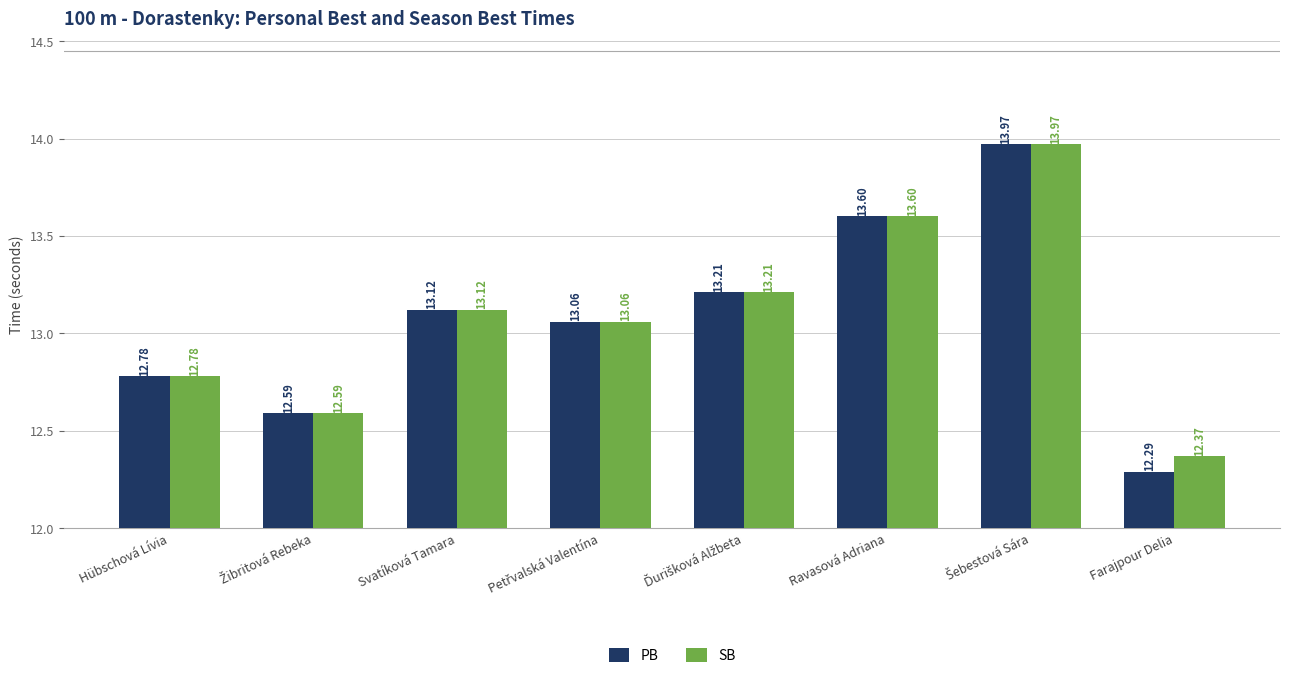

Which series has the largest range (max minus min)?

PB